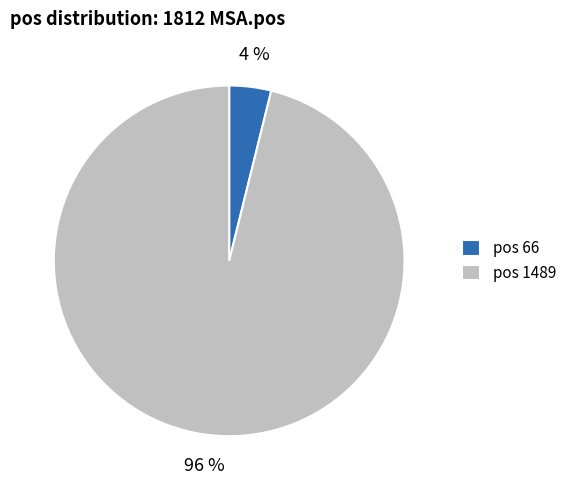

How many slices are in this pie chart?

2